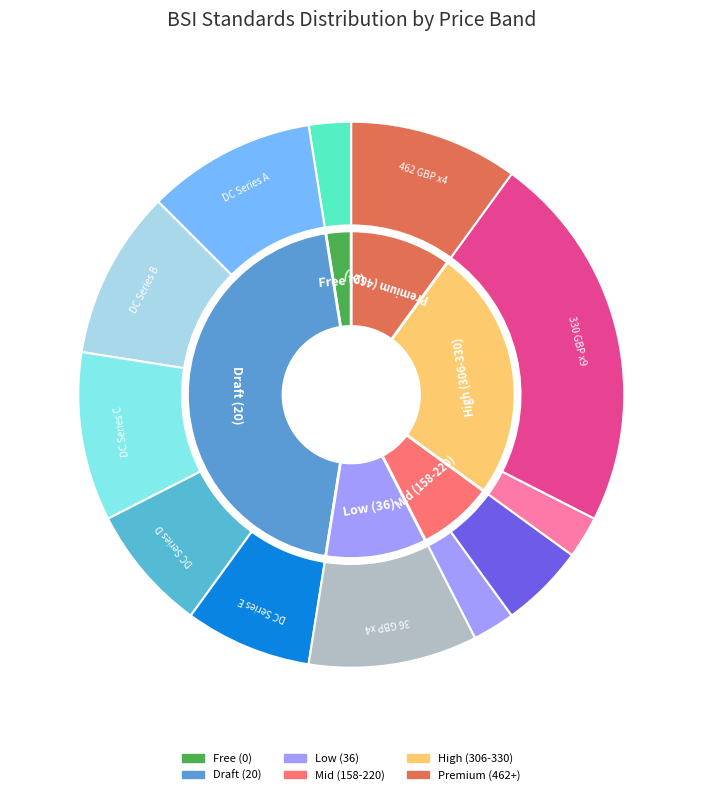

Combined, do 35 and 9 account for over 50%?

No